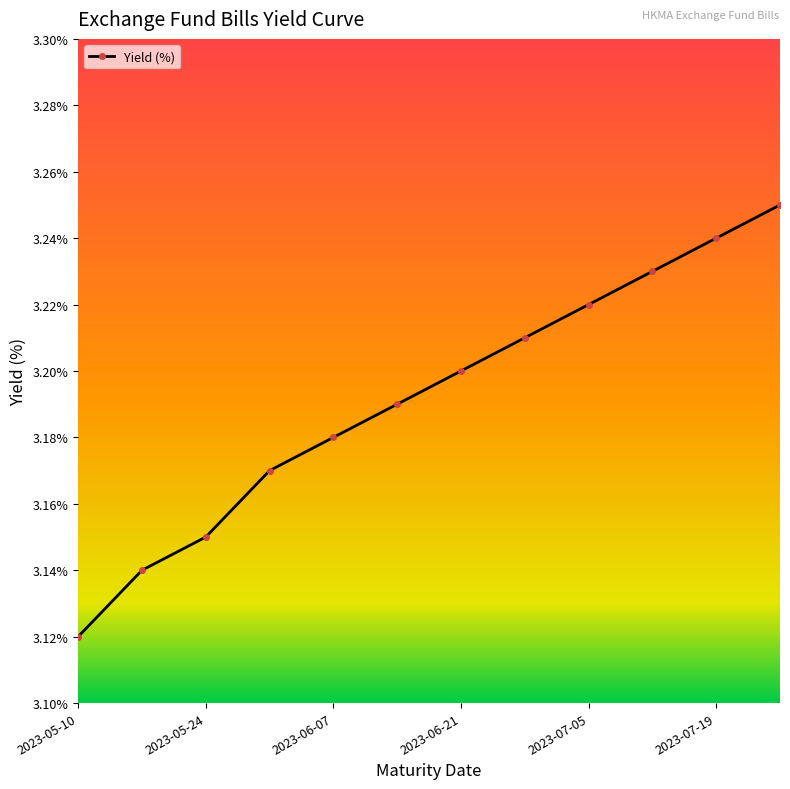

Does the chart have visible grid lines?

No